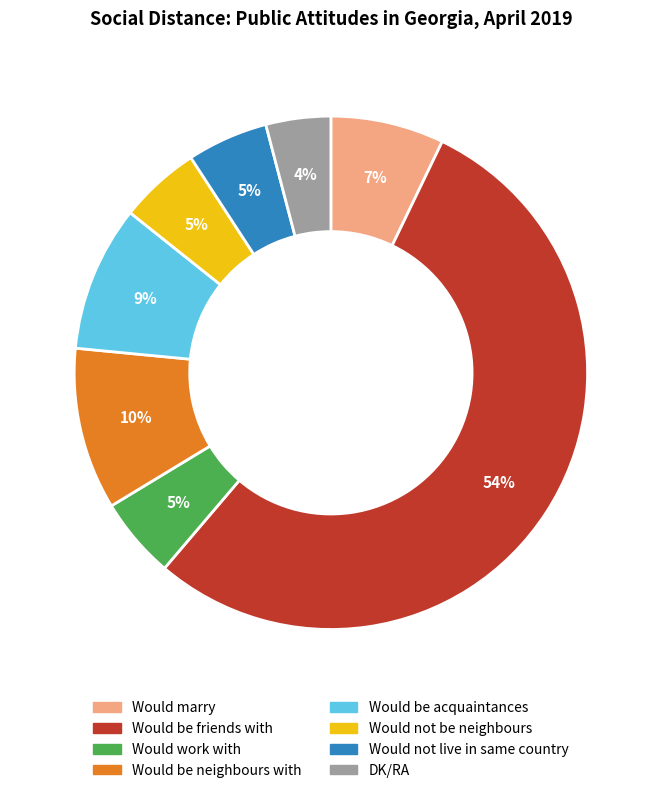

To the nearest percent, what is the combined percentage of Would marry and Would be neighbours with?

17%